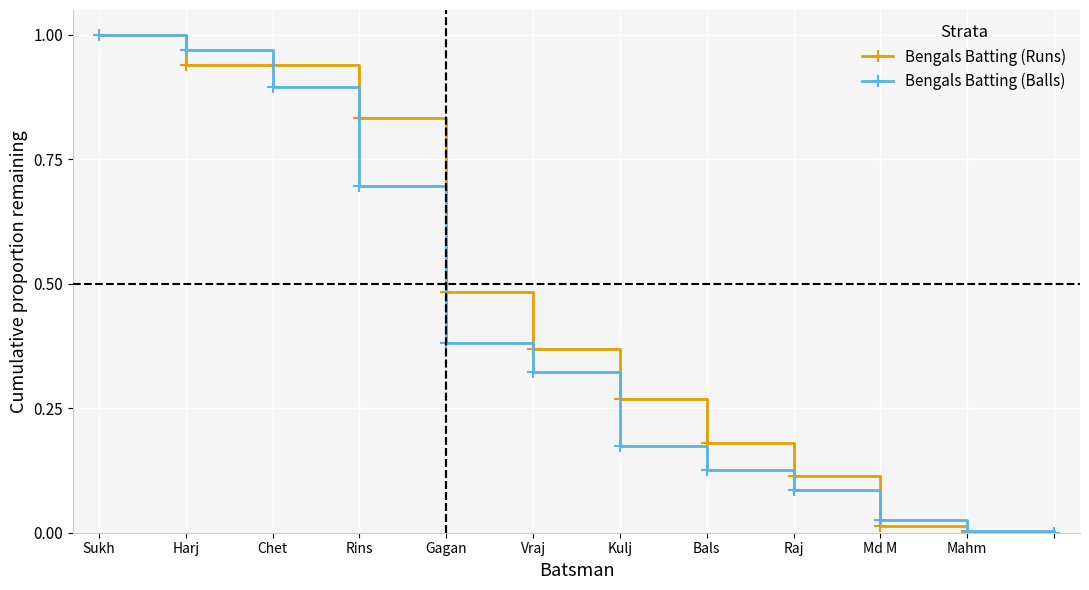

True or false: Bengals Batting (Balls) has more than 0 points higher than both neighbors.

False